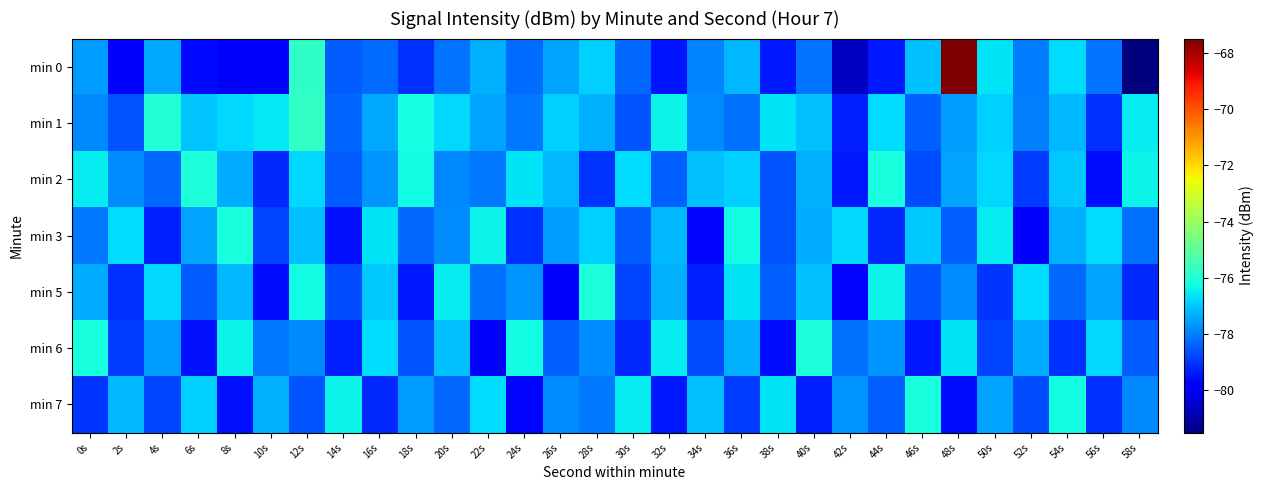

Reading left to right, transcribe all the data shown in this chart.

min 0: 0s=-77.6	2s=-79.9	4s=-77.4	6s=-79.7	8s=-79.9	10s=-79.9	12s=-75.8	14s=-78.5	16s=-78.2	18s=-79.1	20s=-78.2	22s=-77.3	24s=-78.3	26s=-77.5	28s=-76.9	30s=-78.3	32s=-79.4	34s=-77.9	36s=-77.2	38s=-79.4	40s=-78.1	42s=-80.6	44s=-79.4	46s=-77.1	48s=-67.5	50s=-76.6	52s=-78.1	54s=-76.7	56s=-78.2	58s=-81.5
min 1: 0s=-77.9	2s=-78.6	4s=-76.0	6s=-77.1	8s=-76.8	10s=-76.5	12s=-75.7	14s=-78.4	16s=-77.4	18s=-76.2	20s=-76.8	22s=-77.5	24s=-78.1	26s=-76.9	28s=-77.3	30s=-78.6	32s=-76.4	34s=-77.8	36s=-78.2	38s=-76.6	40s=-77.1	42s=-79.3	44s=-76.7	46s=-78.4	48s=-77.6	50s=-76.9	52s=-78.0	54s=-77.2	56s=-79.1	58s=-76.5
min 2: 0s=-76.5	2s=-77.8	4s=-78.3	6s=-76.1	8s=-77.4	10s=-79.2	12s=-76.8	14s=-78.5	16s=-77.7	18s=-76.3	20s=-77.9	22s=-78.1	24s=-76.6	26s=-77.2	28s=-79.0	30s=-76.7	32s=-78.4	34s=-77.1	36s=-76.9	38s=-78.6	40s=-77.3	42s=-79.4	44s=-76.2	46s=-78.7	48s=-77.5	50s=-76.8	52s=-78.9	54s=-77.0	56s=-79.6	58s=-76.4
min 3: 0s=-78.1	2s=-76.7	4s=-79.3	6s=-77.5	8s=-76.2	10s=-78.8	12s=-77.1	14s=-79.5	16s=-76.6	18s=-78.3	20s=-77.8	22s=-76.4	24s=-79.1	26s=-77.6	28s=-76.9	30s=-78.5	32s=-77.2	34s=-79.7	36s=-76.3	38s=-78.6	40s=-77.4	42s=-76.8	44s=-79.2	46s=-77.0	48s=-78.4	50s=-76.5	52s=-79.8	54s=-77.3	56s=-76.7	58s=-78.2
min 5: 0s=-77.4	2s=-79.1	4s=-76.8	6s=-78.5	8s=-77.2	10s=-79.6	12s=-76.3	14s=-78.7	16s=-77.0	18s=-79.4	20s=-76.5	22s=-78.2	24s=-77.7	26s=-79.9	28s=-76.1	30s=-78.8	32s=-77.3	34s=-79.3	36s=-76.6	38s=-78.4	40s=-77.1	42s=-79.7	44s=-76.4	46s=-78.6	48s=-77.8	50s=-79.0	52s=-76.7	54s=-78.3	56s=-77.5	58s=-79.2
min 6: 0s=-76.2	2s=-78.9	4s=-77.6	6s=-79.5	8s=-76.4	10s=-78.1	12s=-77.9	14s=-79.3	16s=-76.7	18s=-78.6	20s=-77.1	22s=-79.8	24s=-76.3	26s=-78.4	28s=-77.8	30s=-79.2	32s=-76.5	34s=-78.7	36s=-77.3	38s=-79.6	40s=-76.1	42s=-78.2	44s=-77.7	46s=-79.4	48s=-76.6	50s=-78.8	52s=-77.4	54s=-79.1	56s=-76.8	58s=-78.5
min 7: 0s=-79.0	2s=-77.2	4s=-78.8	6s=-76.9	8s=-79.5	10s=-77.3	12s=-78.6	14s=-76.4	16s=-79.2	18s=-77.6	20s=-78.3	22s=-76.7	24s=-79.7	26s=-77.8	28s=-78.1	30s=-76.5	32s=-79.4	34s=-77.1	36s=-78.9	38s=-76.6	40s=-79.3	42s=-77.7	44s=-78.4	46s=-76.2	48s=-79.6	50s=-77.5	52s=-78.7	54s=-76.3	56s=-79.1	58s=-77.9